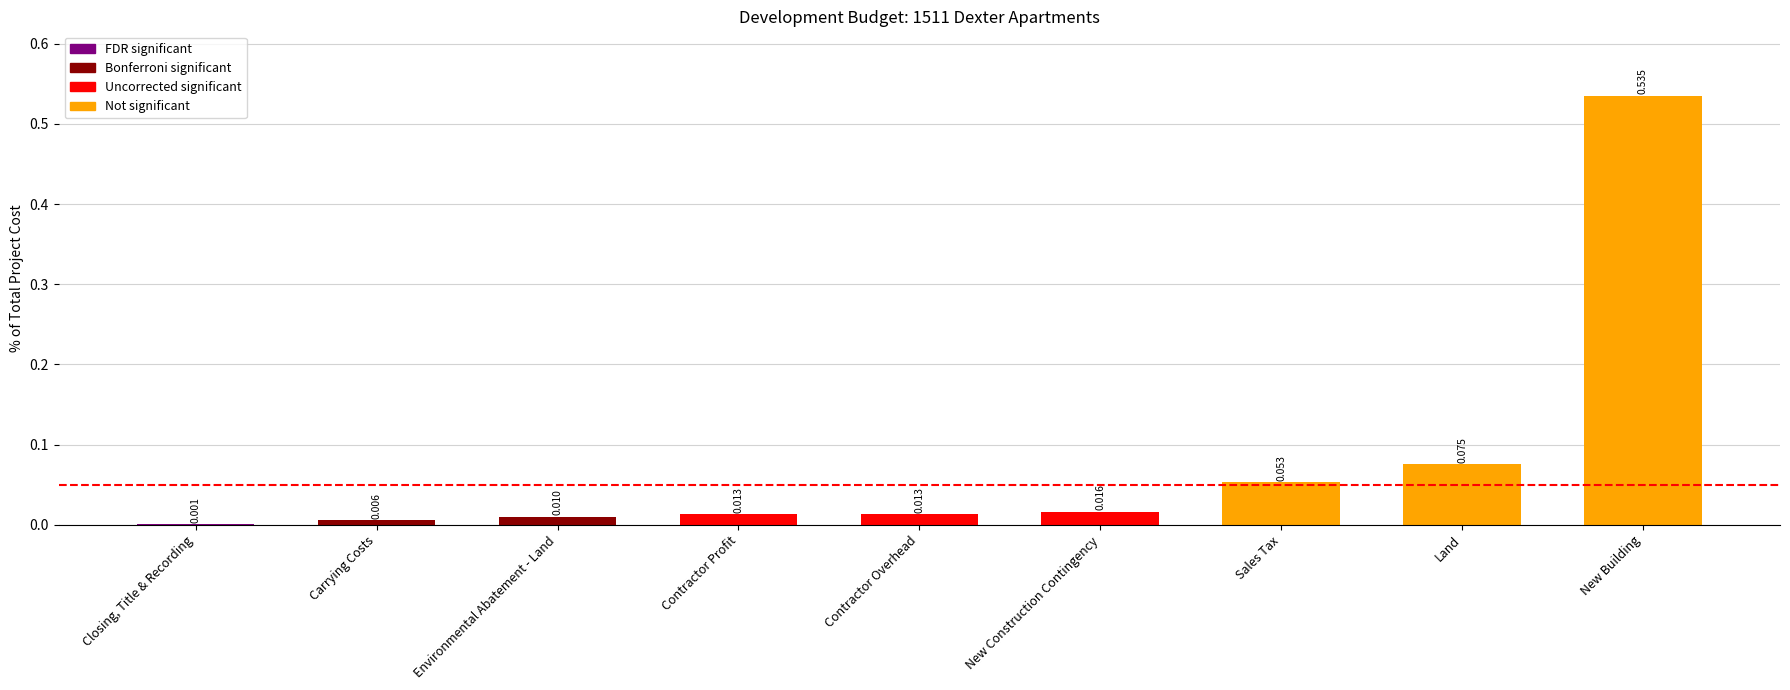

Reading left to right, list all the values displayed in this chart.

0.0	0.0	0.0	0.0	0.0	0.0	0.1	0.1	0.5